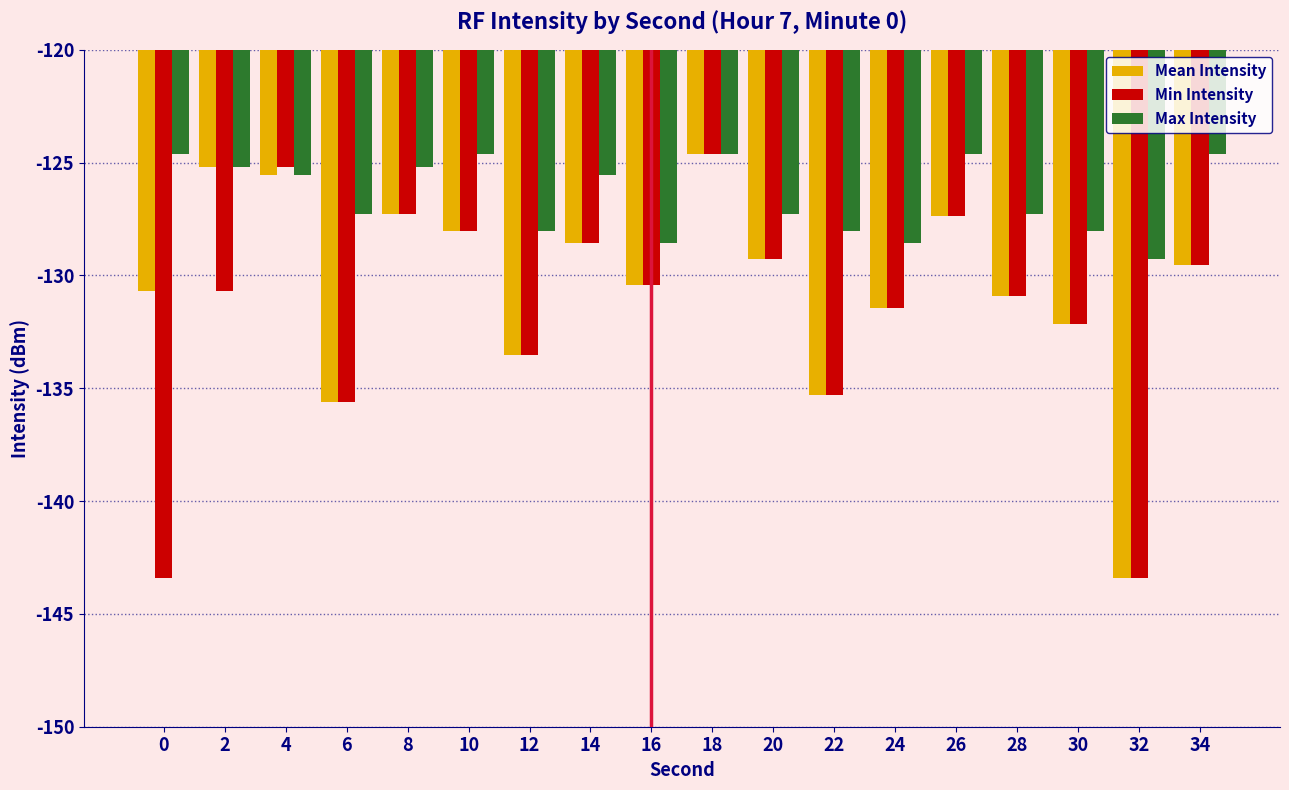

What is the difference between the highest and lowest values at 34?

4.9